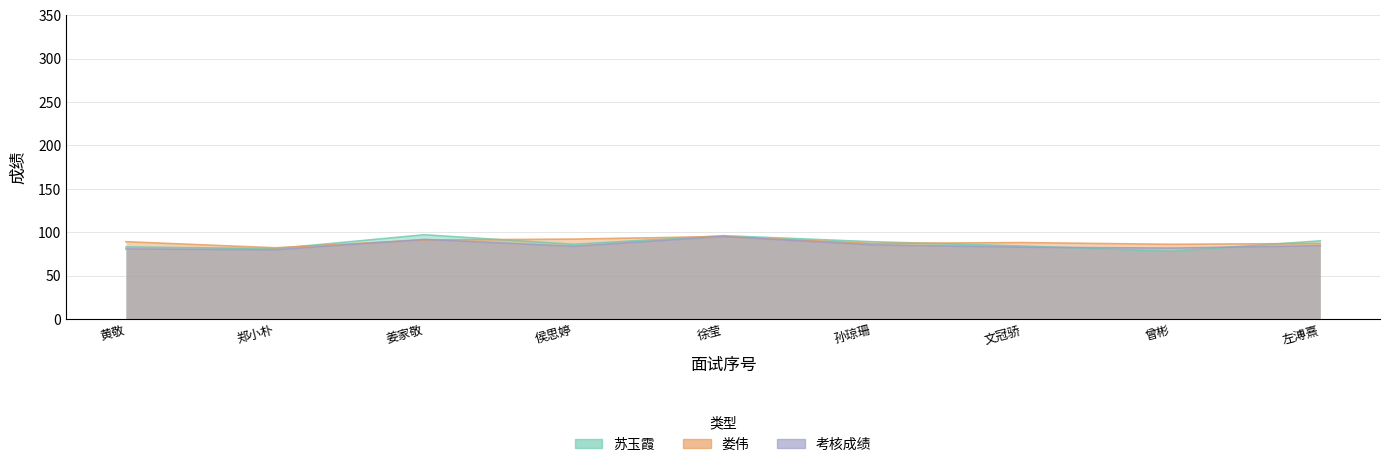

Which series has the largest range (max minus min)?

苏玉霞